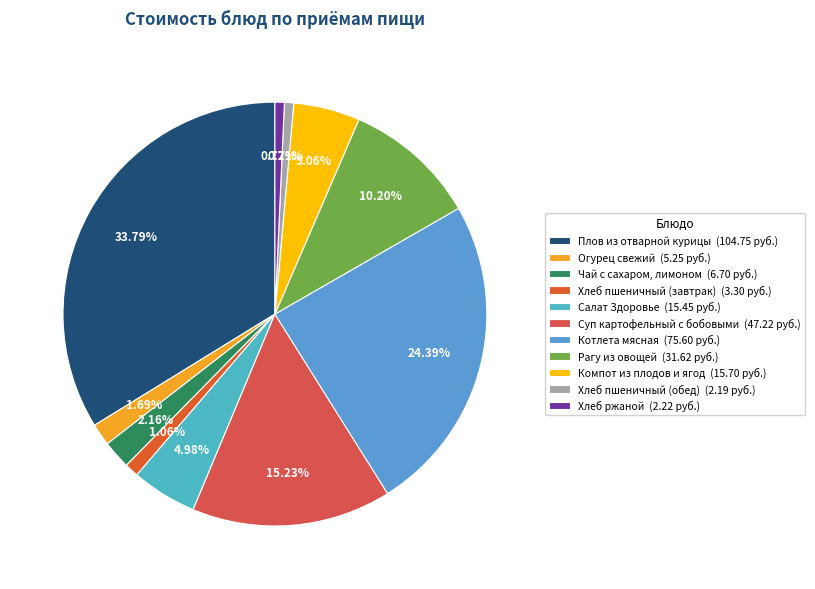

To the nearest percent, what portion does Чай с сахаром, лимоном represent?

2%